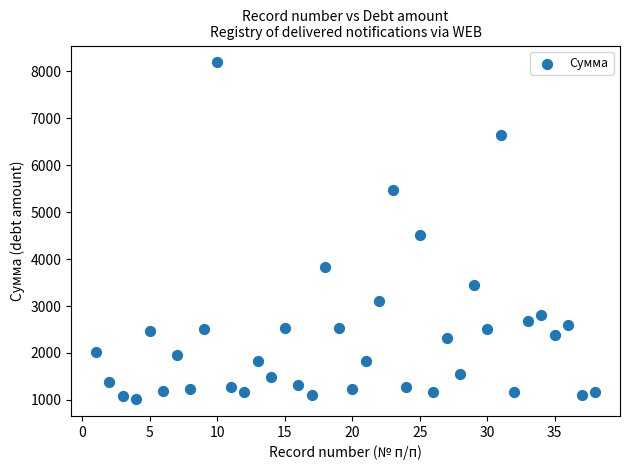

What Y value in the scatter plot is closest to 4602?

4507.6